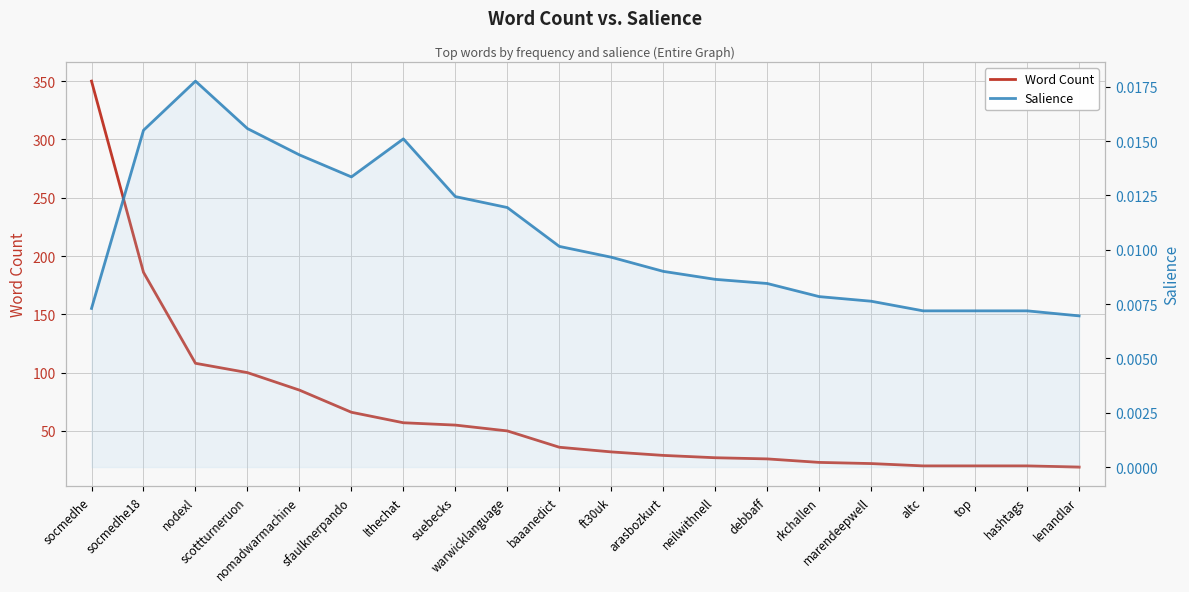

Is the value of Salience at suebecks greater than the value of Word Count at lenandlar?

No